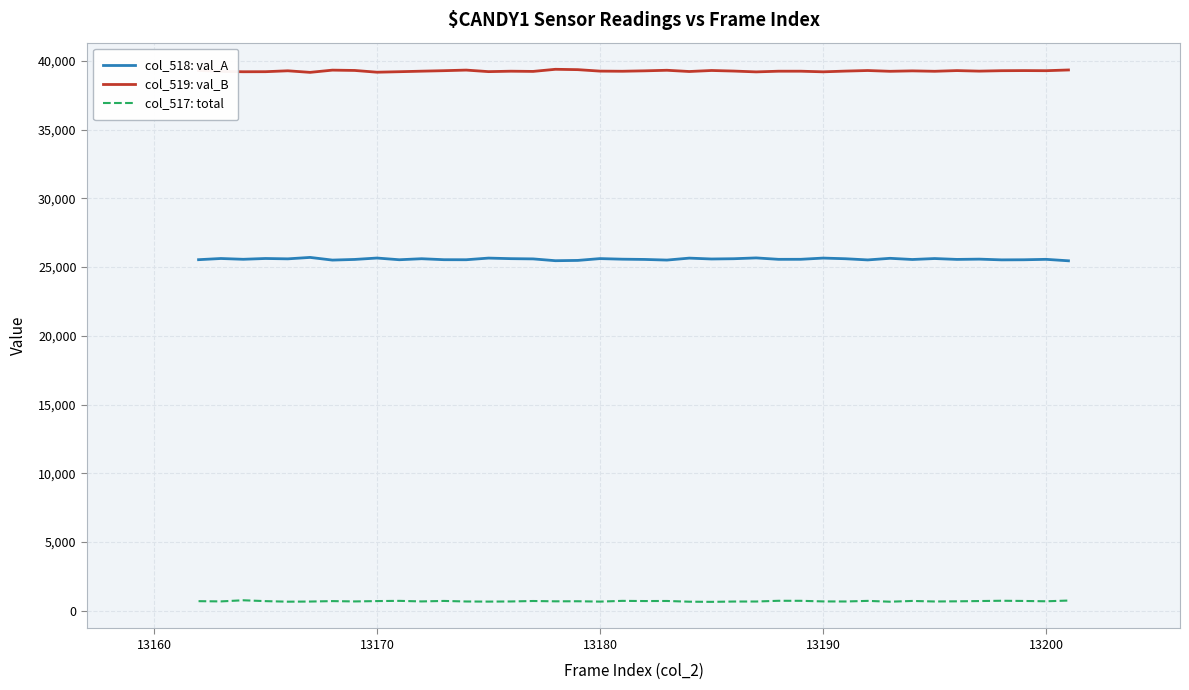

Which series has the largest total across all categories?

col_519: val_B